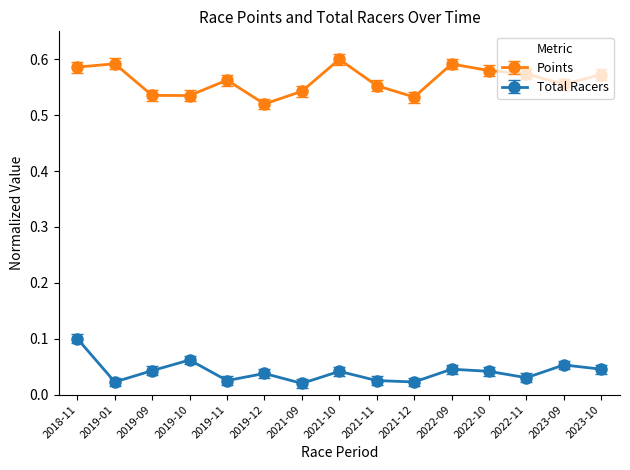

What is the label of the 8th point from the right?

2021-10